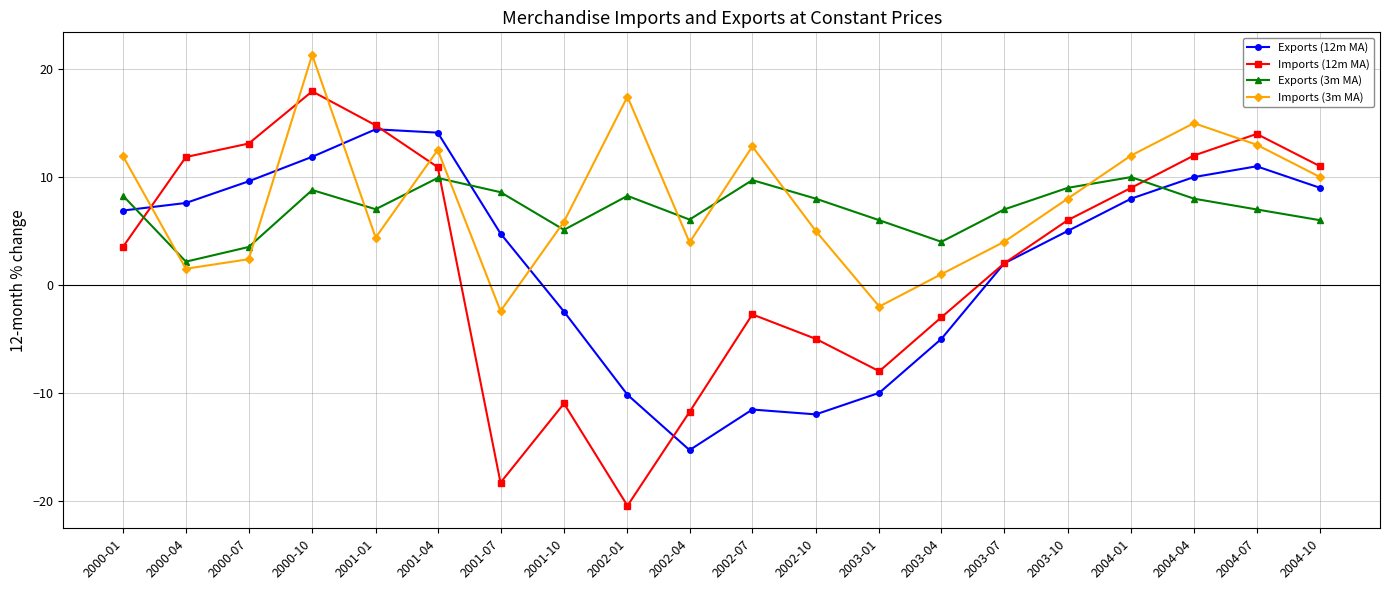

How many data points in Exports (12m MA) are above 6?

10